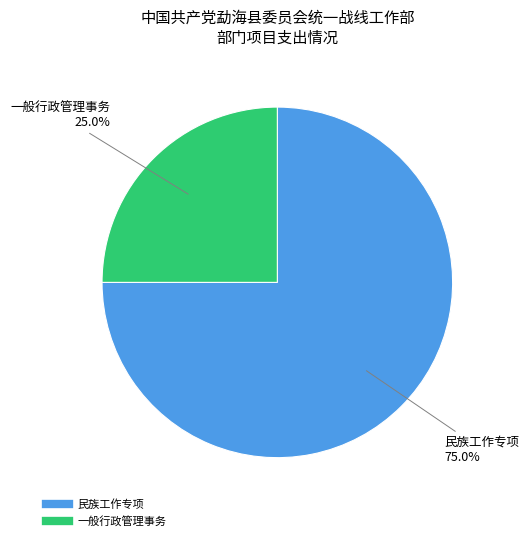

Count the number of slices in the pie.

2